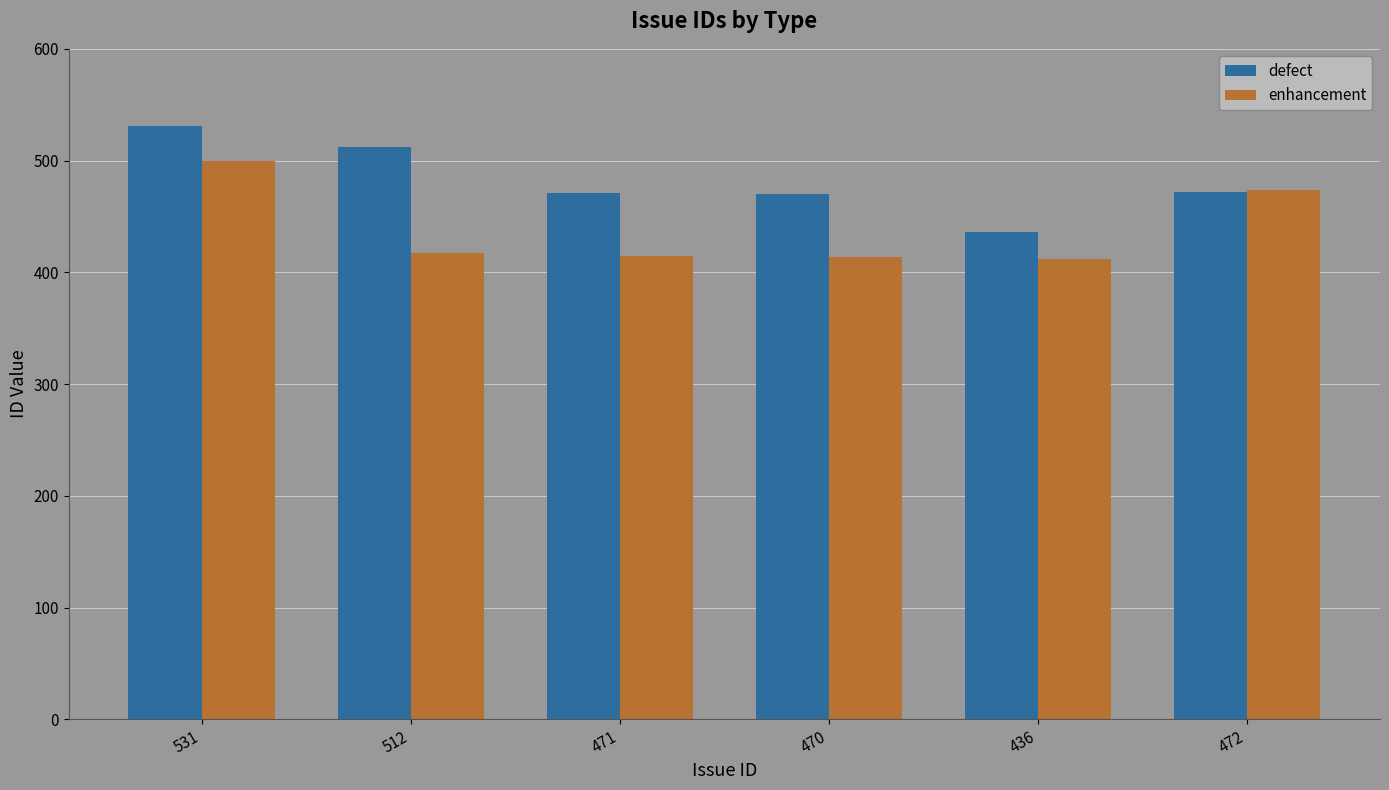

Rank the series by their average value, from highest to lowest.

defect, enhancement